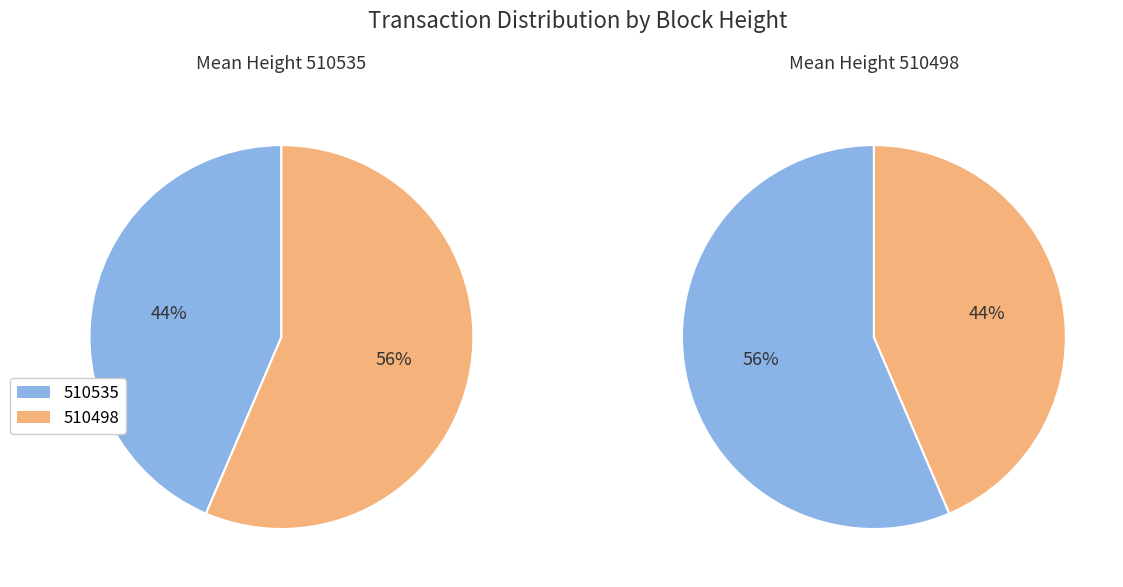

How many segments does this pie chart have?

2